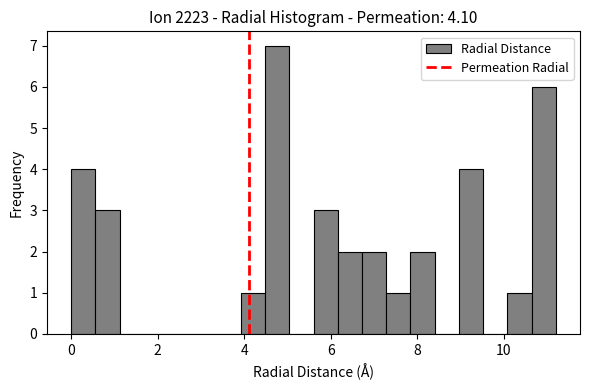

Around what value on the x-axis is the tallest bar? Give the approximate position of its centre, as read against the axis.

4.8